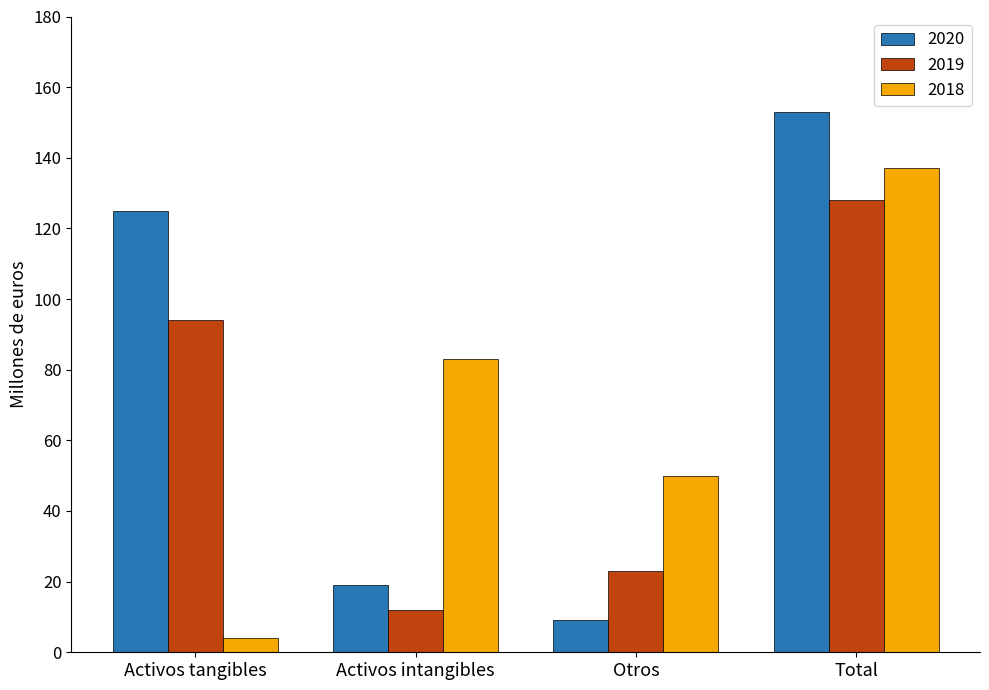

True or false: 2019 has a value of 12 at Activos intangibles.

True